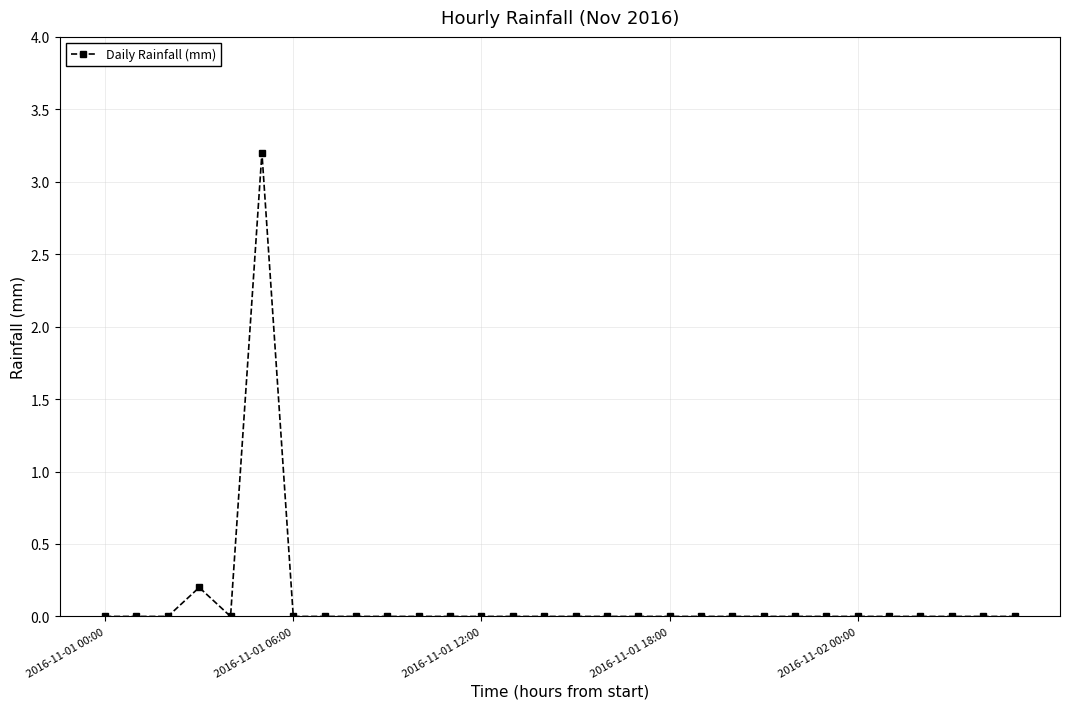

What is the greatest value displayed?

3.2